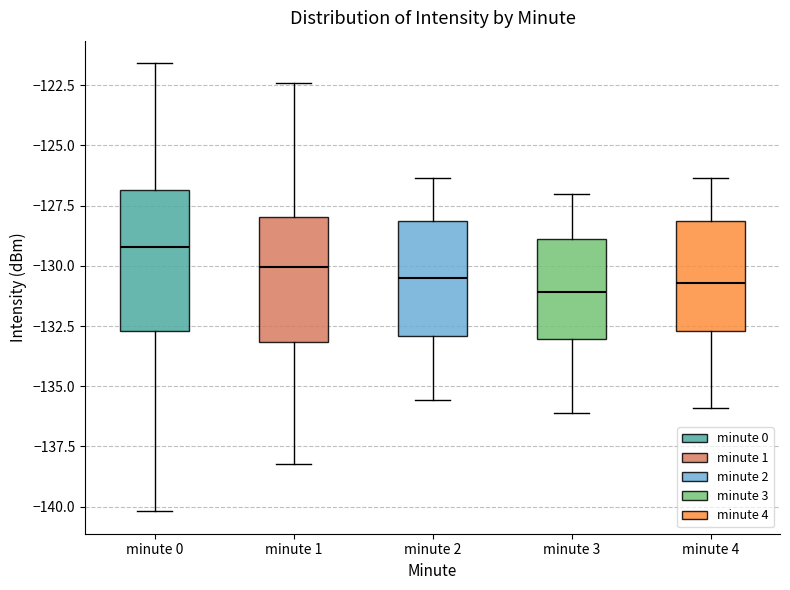

Reading left to right, read every box against the y-axis: the position of its median line, the range the box covers, and the ends of its whiskers. The values are not printed on the chart, so give them approximately, as read against the axis.

minute 0: median -129.0, box -132.5 to -127.0, whiskers -140.0 to -121.5
minute 1: median -130.0, box -133.0 to -128.0, whiskers -138.0 to -122.5
minute 2: median -130.5, box -133.0 to -128.0, whiskers -135.5 to -126.5
minute 3: median -131.0, box -133.0 to -129.0, whiskers -136.0 to -127.0
minute 4: median -130.5, box -132.5 to -128.0, whiskers -136.0 to -126.5